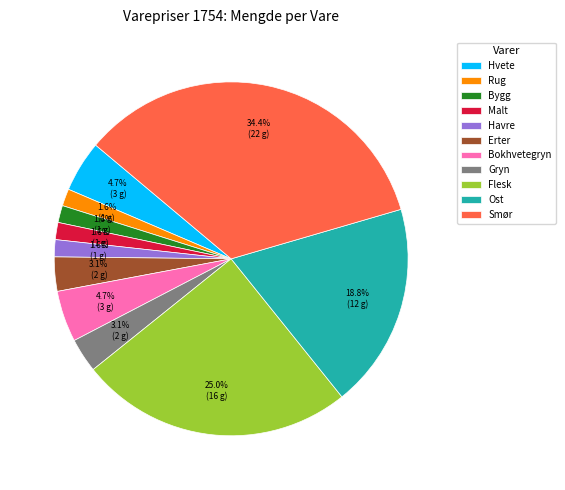

What portion of the pie excludes Erter?

96.9%